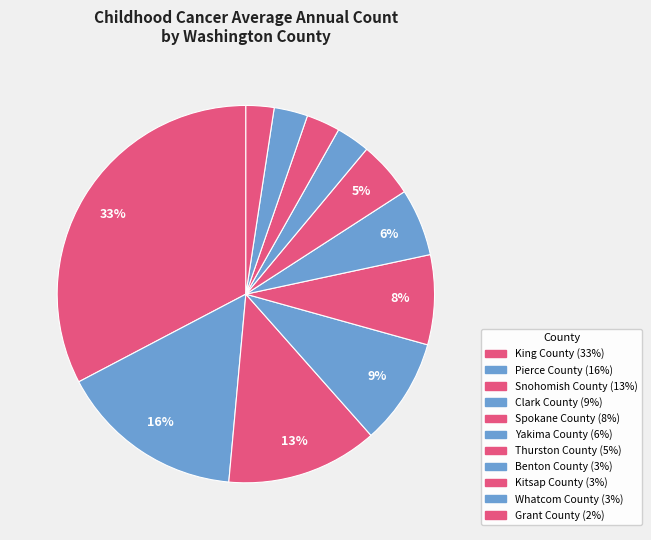

Does Yakima County account for over 50% of the chart?

No